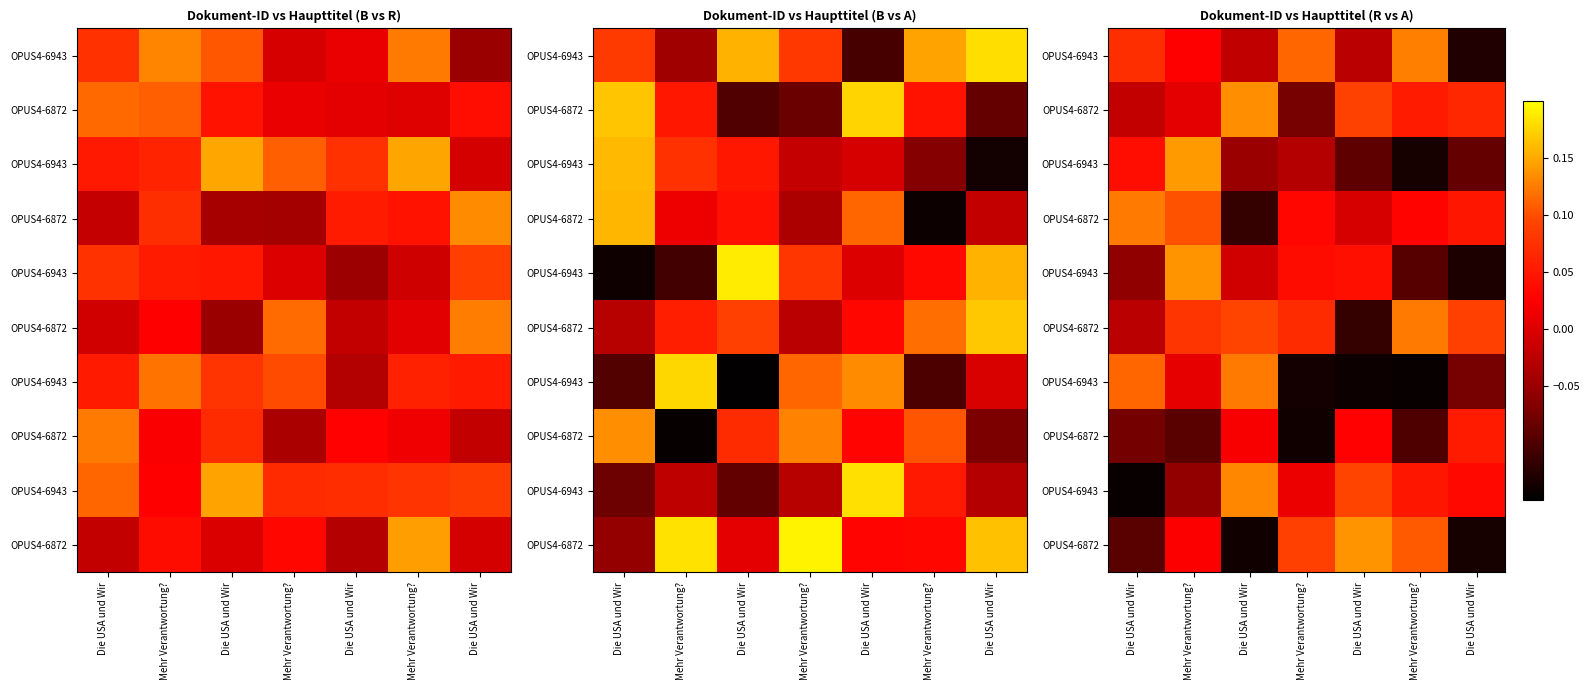

At how many categories does at least one series exceed 0?

7